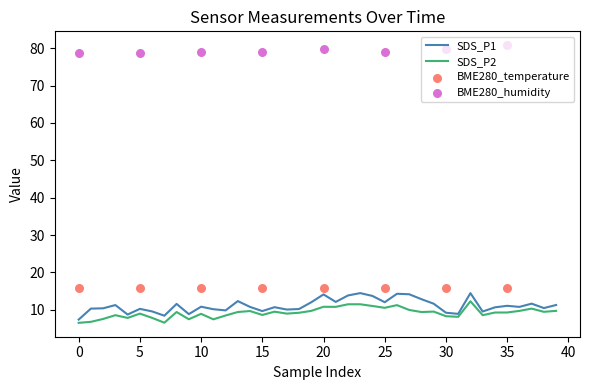

At how many categories does at least one series exceed 12?

11